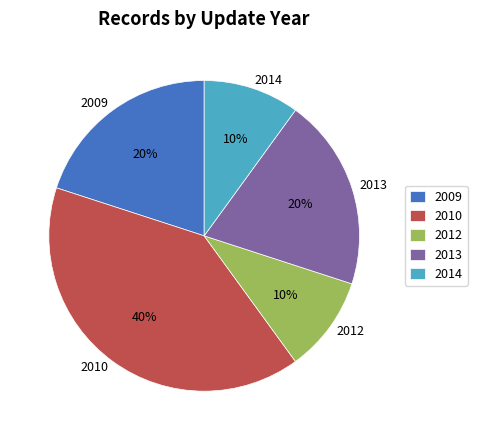

To the nearest percent, what is the difference between the largest and smallest slice percentages?

30%